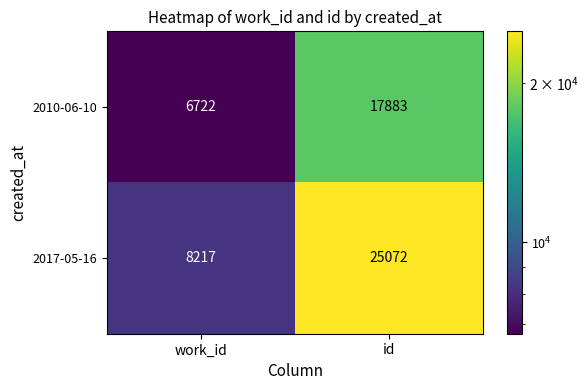

At which category is the sum across all series the highest?

id